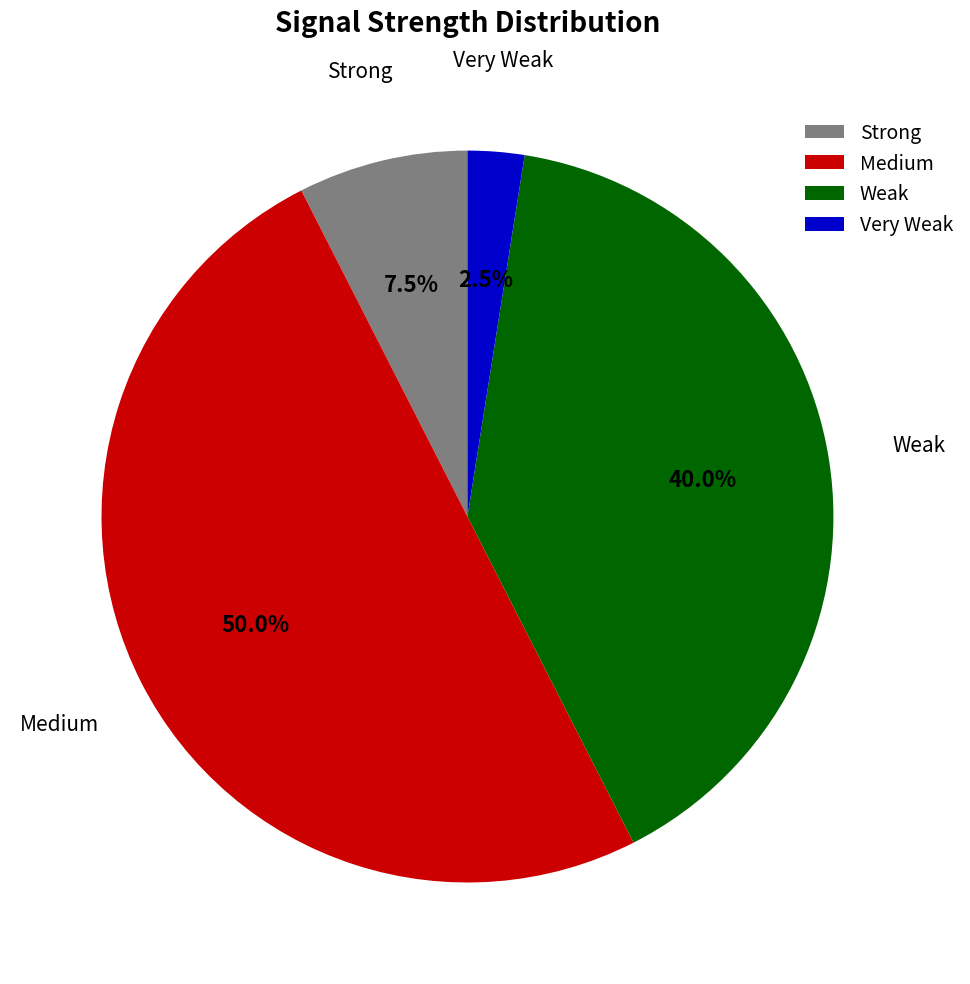

Approximately how many times larger is the value at Medium compared to Strong?

6.7